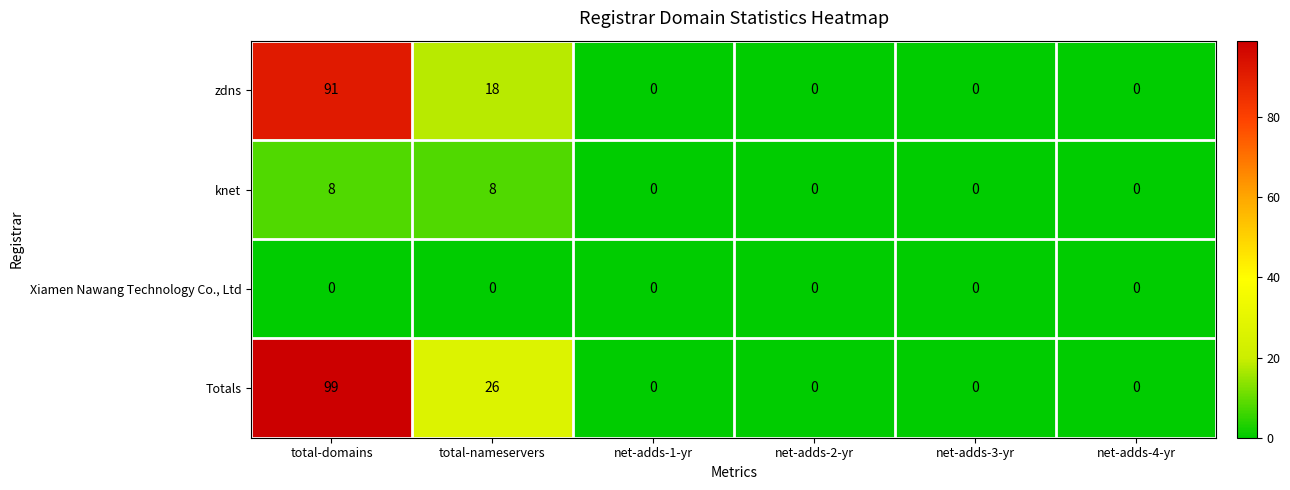

The knet series shows 14 at total-domains. True or false?

False